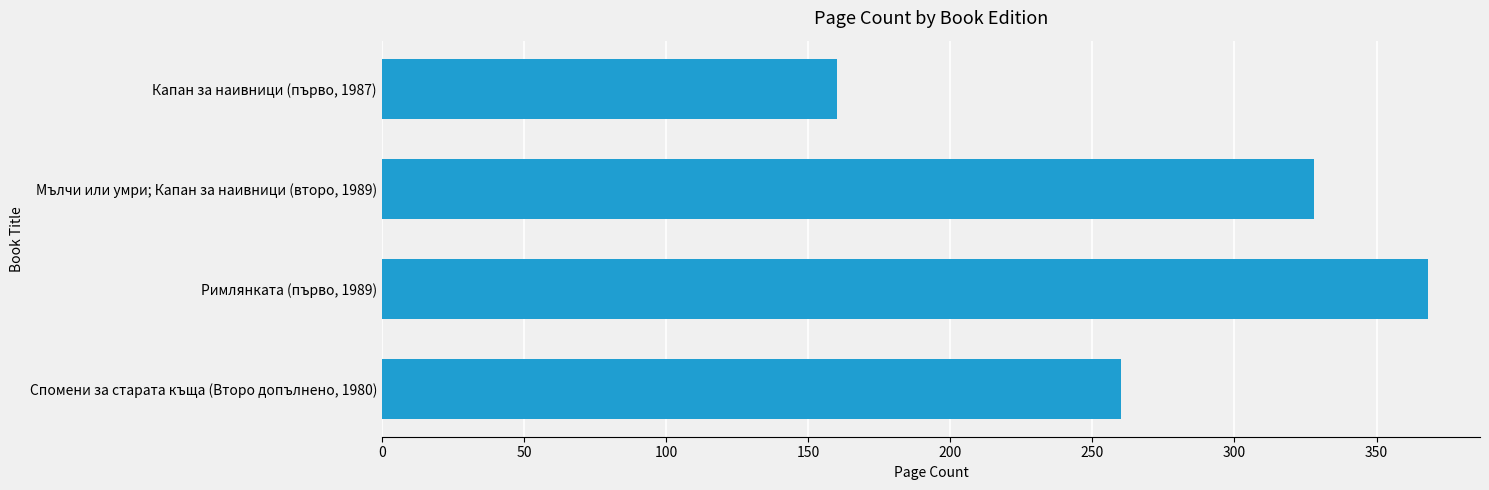

True or false: the data shows 368 at Римлянката (първо, 1989).

True